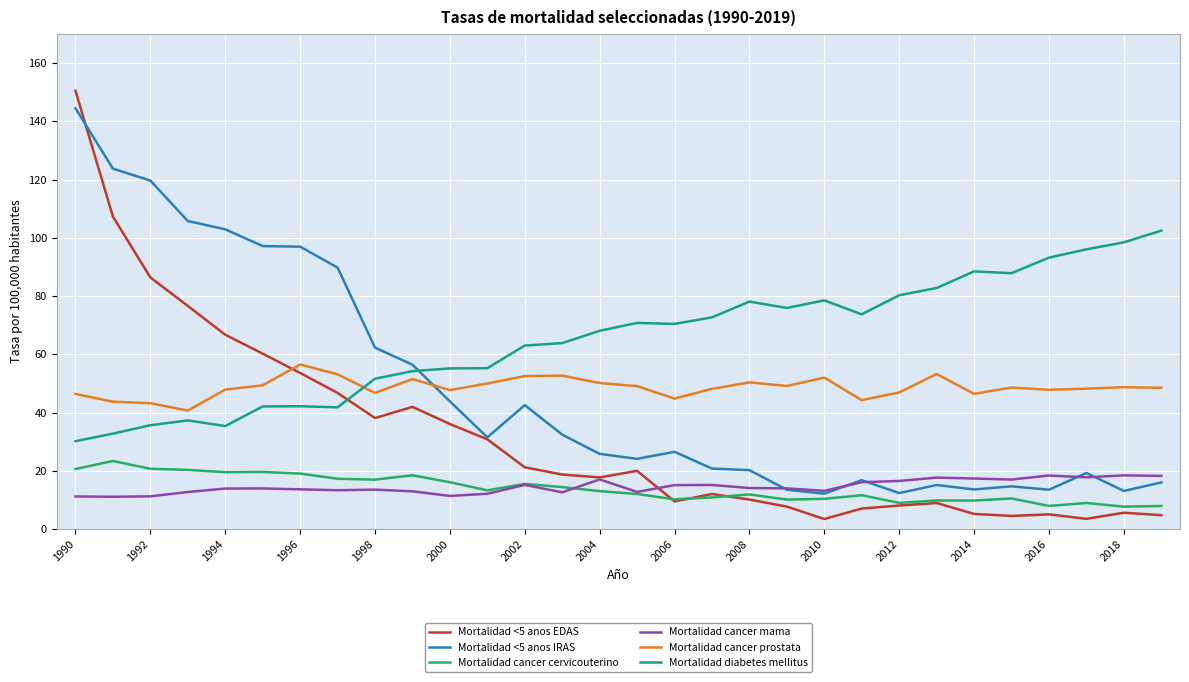

Does the chart display data point markers on the line(s)?

No